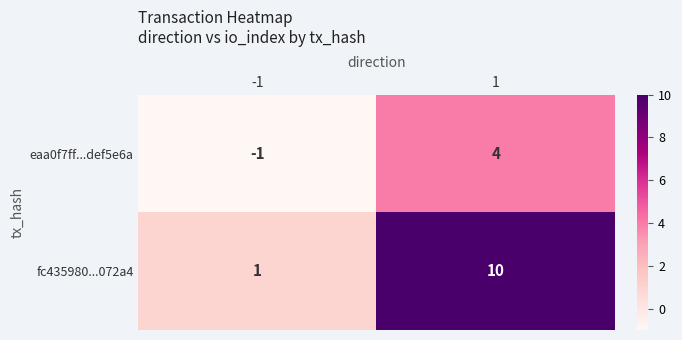

What is the difference between the highest and lowest values at -1?

2